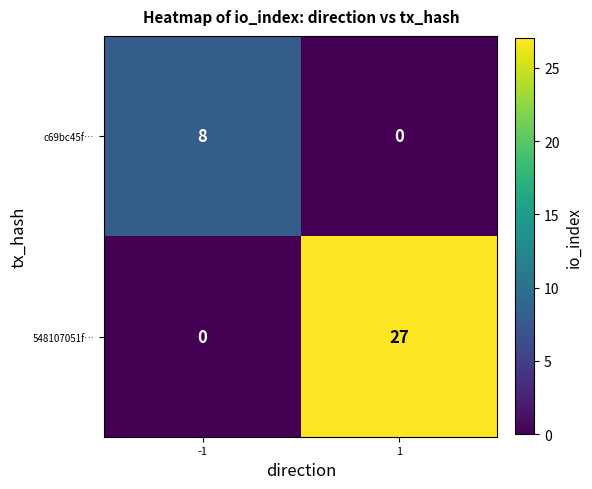

The 548107051f… series shows 10 at 1. True or false?

False